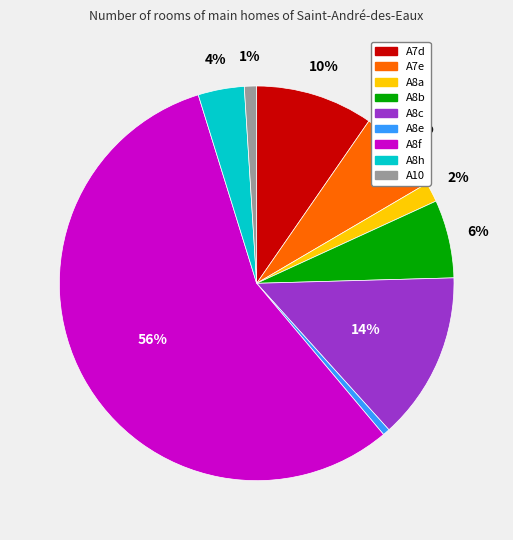

Do A10 and A8h together represent more than half of the pie?

No